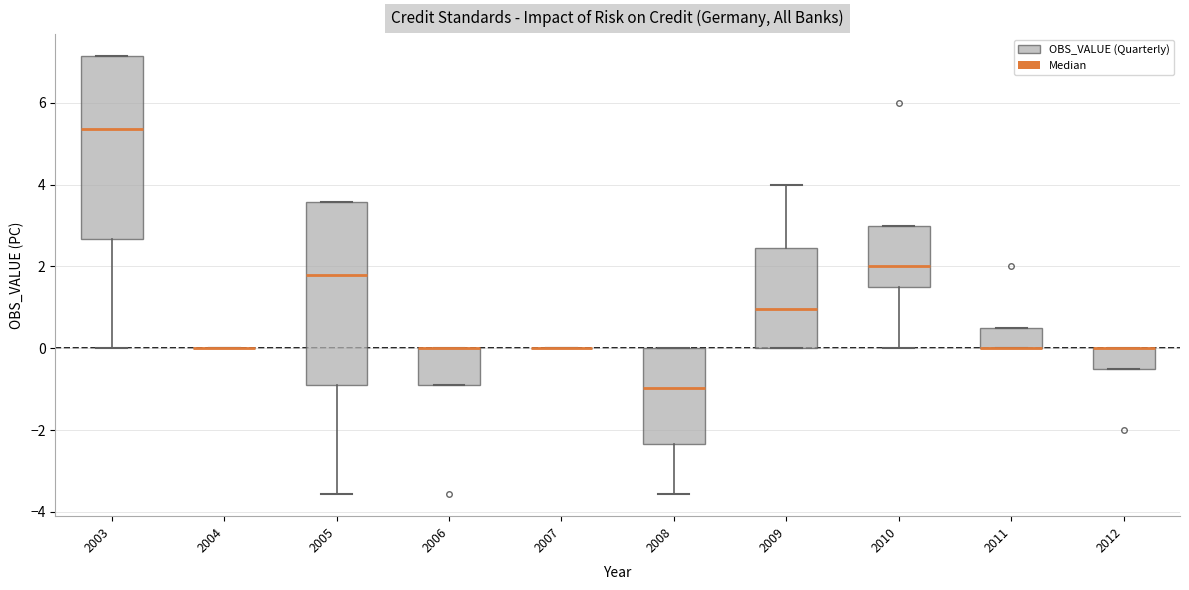

Reading left to right, read every box against the y-axis: the position of its median line, the range the box covers, and the ends of its whiskers. The values are not printed on the chart, so give them approximately, as read against the axis.

2003: median 5.4, box 2.6 to 7.2, whiskers 0.0 to 7.2
2004: box collapsed to a line at 0.0, whiskers 0.0 to 0.0
2005: median 1.8, box -0.8 to 3.6, whiskers -3.6 to 3.6
2006: median 0.0 (drawn on the box's upper edge), box -0.8 to 0.0, whiskers -0.8 to 0.0
2007: box collapsed to a line at 0.0, whiskers 0.0 to 0.0
2008: median -1.0, box -2.4 to 0.0, whiskers -3.6 to 0.0
2009: median 1.0, box 0.0 to 2.4, whiskers 0.0 to 4.0
2010: median 2.0, box 1.6 to 3.0, whiskers 0.0 to 3.0
2011: median 0.0 (drawn on the box's lower edge), box 0.0 to 0.6, whiskers 0.0 to 0.6
2012: median 0.0 (drawn on the box's upper edge), box -0.4 to 0.0, whiskers -0.4 to 0.0